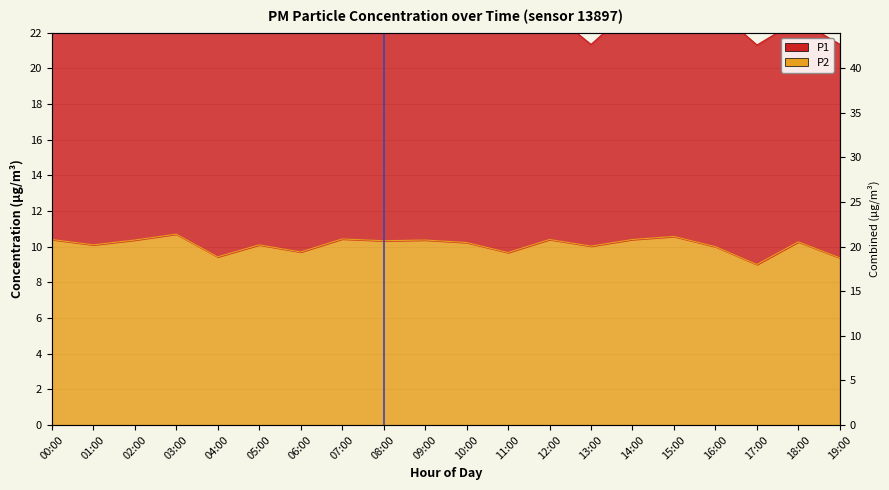

List the labels in order of value, largest first.

03:00, 15:00, 07:00, 00:00, 12:00, 14:00, 02:00, 09:00, 08:00, 18:00, 10:00, 01:00, 05:00, 13:00, 16:00, 06:00, 11:00, 04:00, 19:00, 17:00